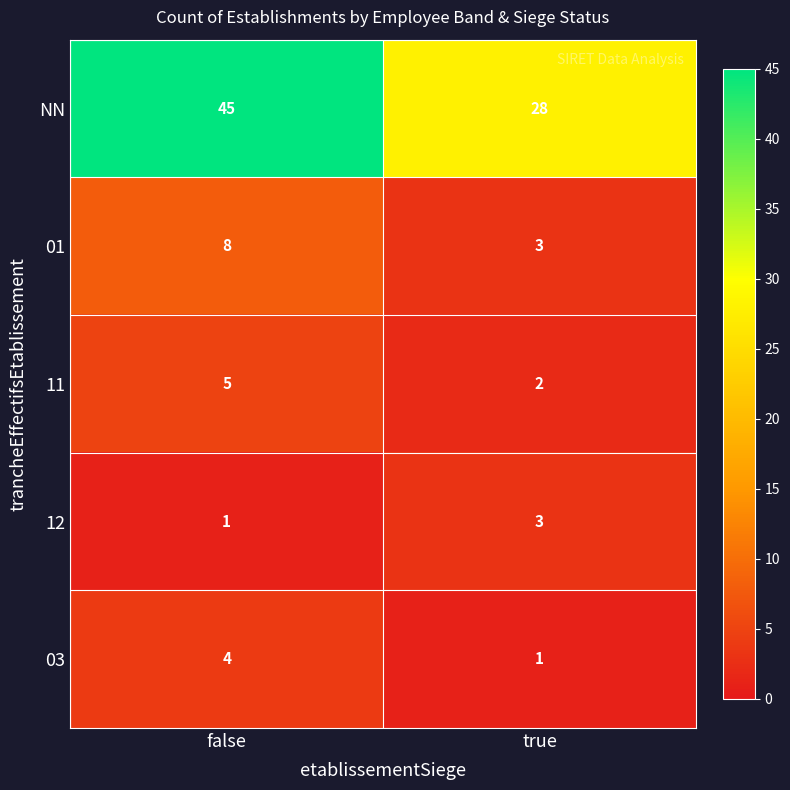

The value of 03 at true is 1. True or false?

True